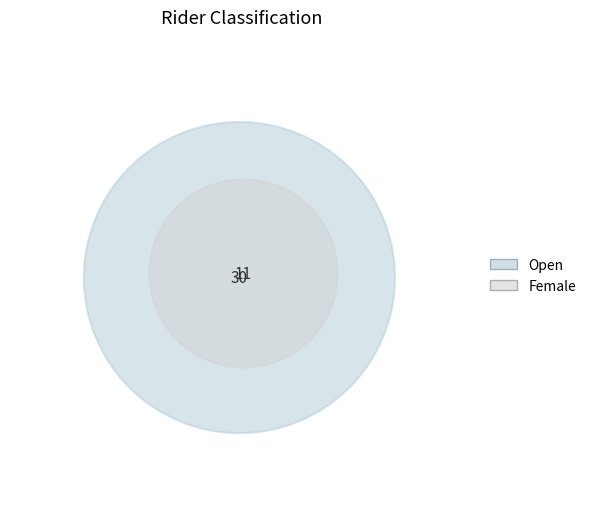

To the nearest percent, what percentage of the pie is Female?

27%